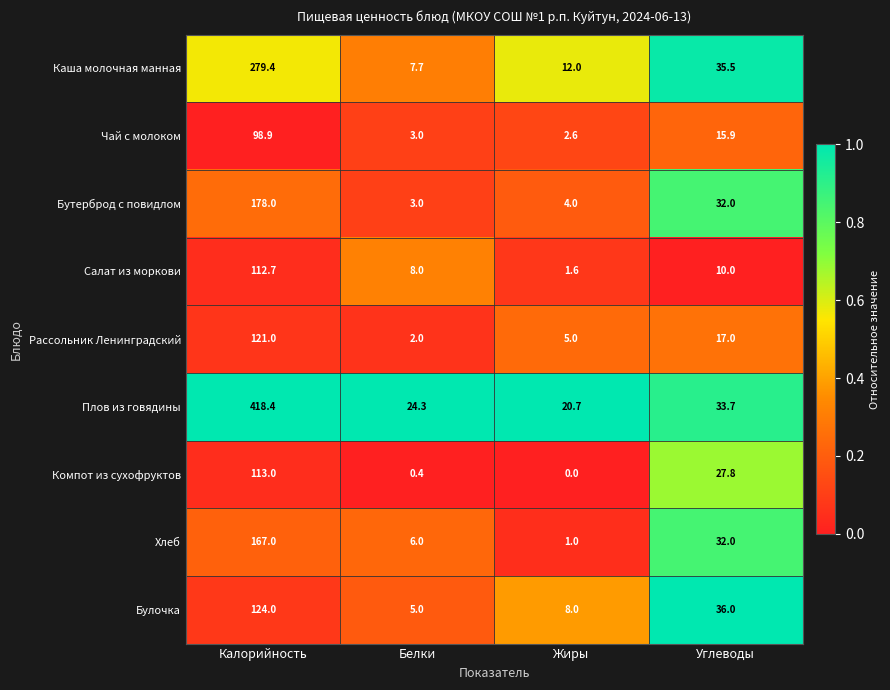

What is the difference between the maximum and minimum values in the Компот из сухофруктов series?

113.0